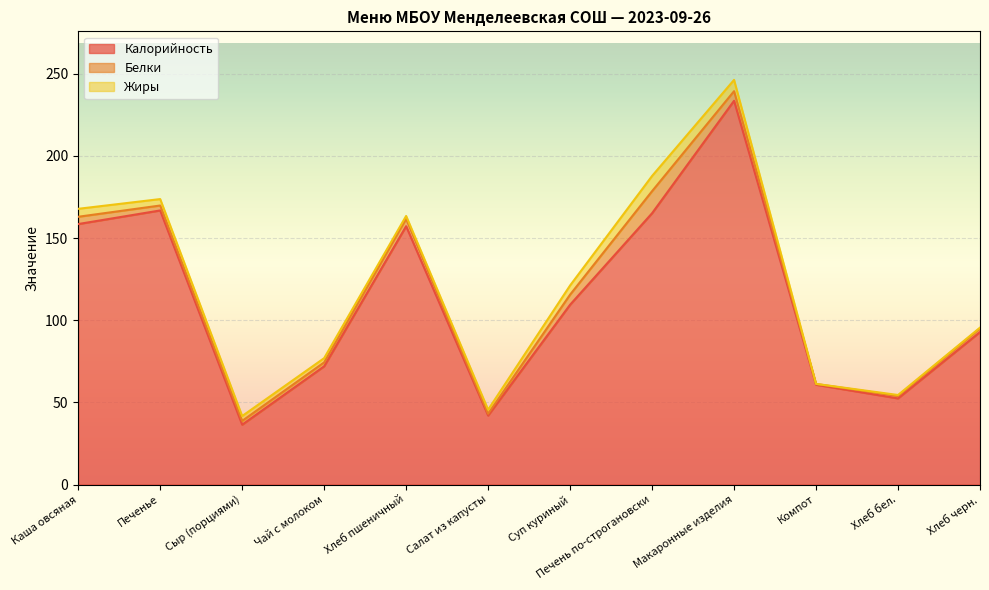

Which has a higher value, Печень по-строгановски or Макаронные изделия?

Макаронные изделия